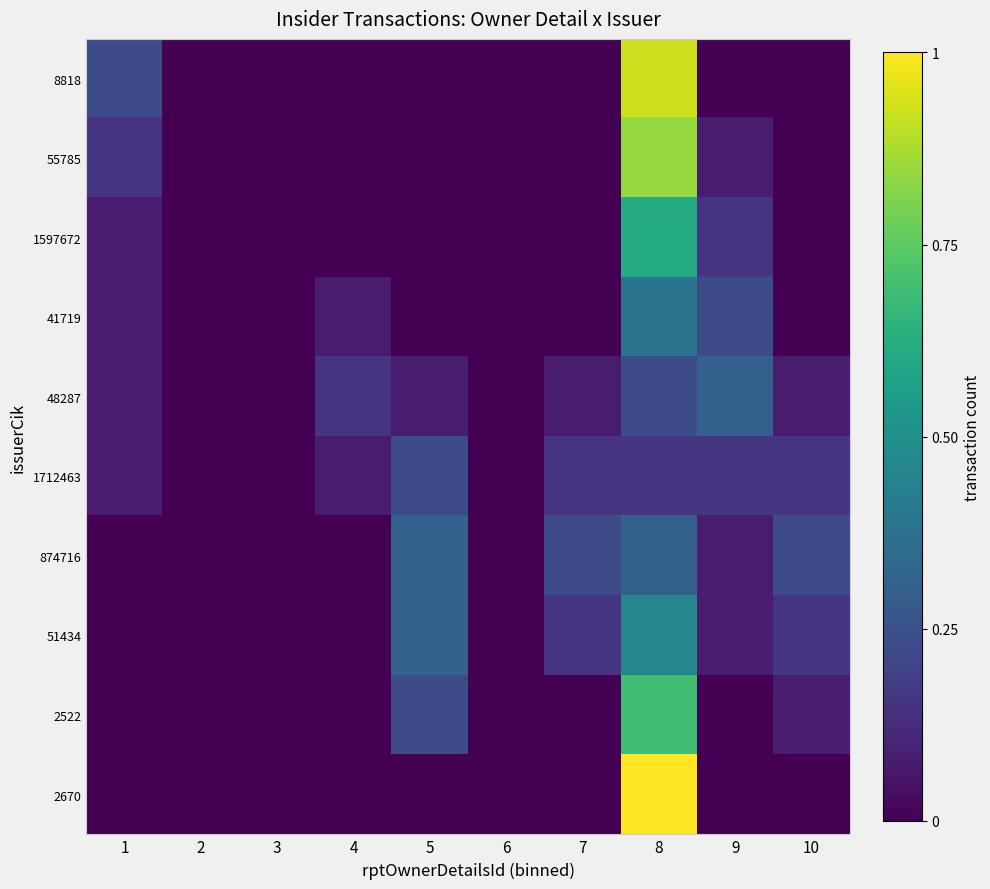

What is the spread (max minus min) of values at 4?

0.2